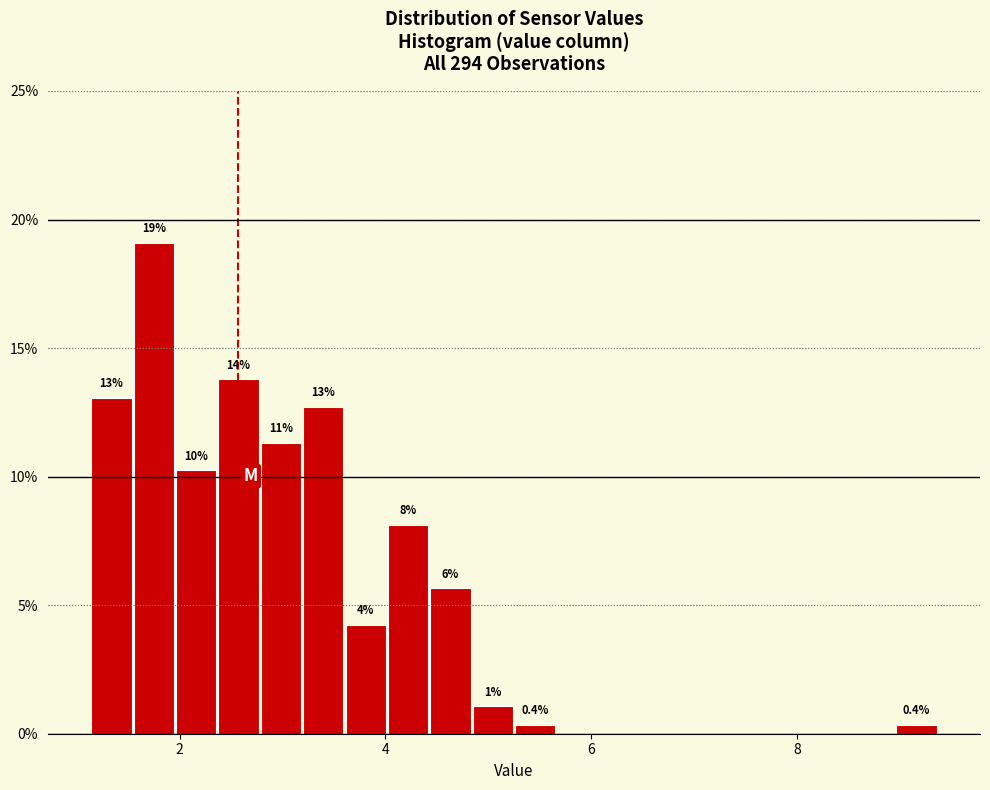

Read against the x-axis, roughly where is the centre of the tallest bar?

1.8